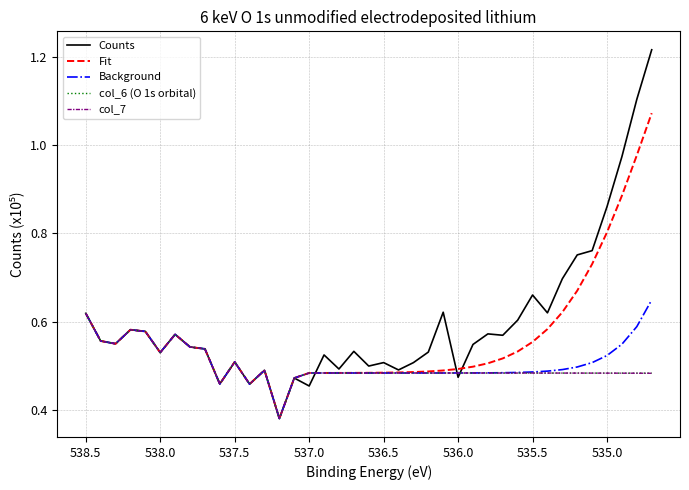

How many data points does each series have?

39